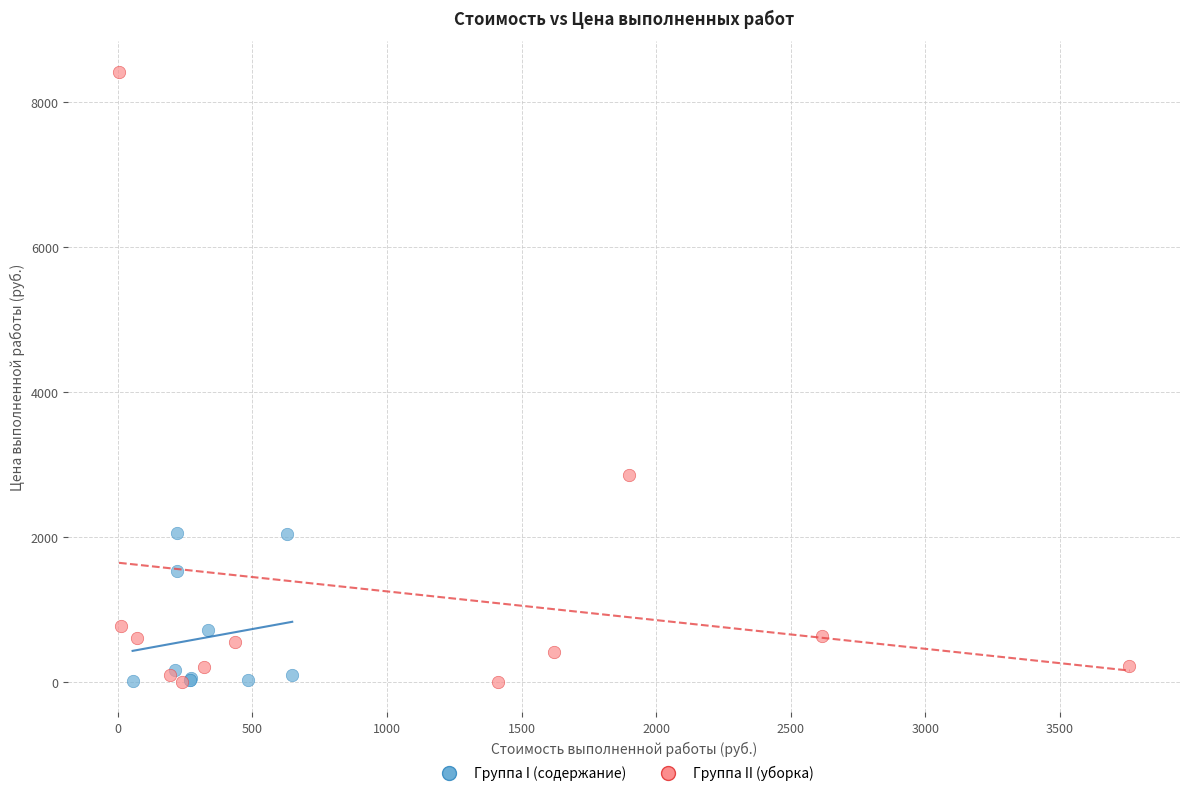

Which series reaches the maximum Y coordinate?

Группа II (уборка)